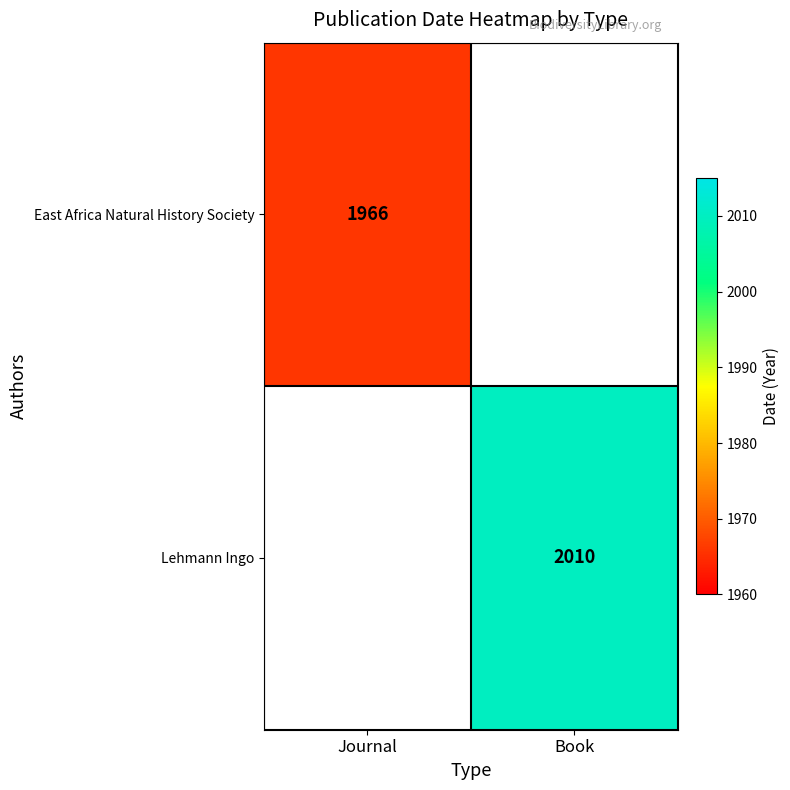

Is it true that Lehmann Ingo equals 876 at Book?

False